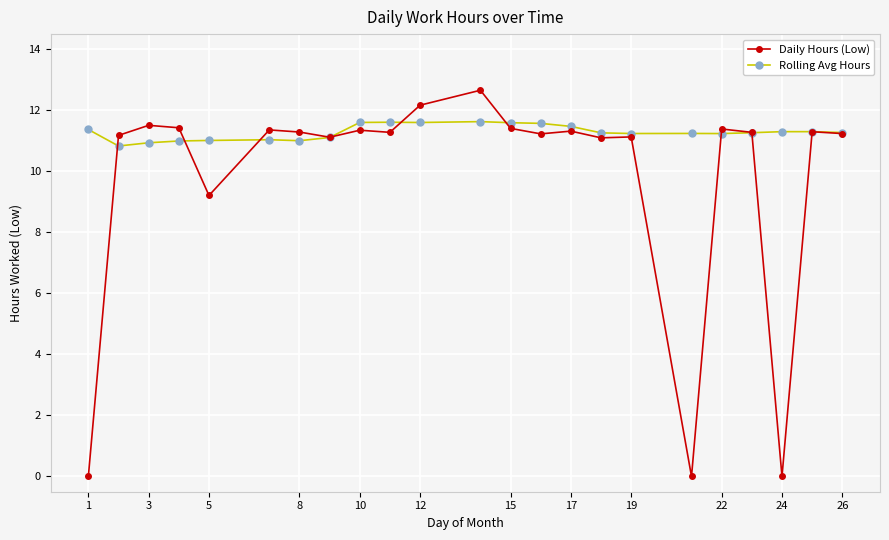

What is the value of the Rolling Avg Hours point at the 5th from the left?

11.0